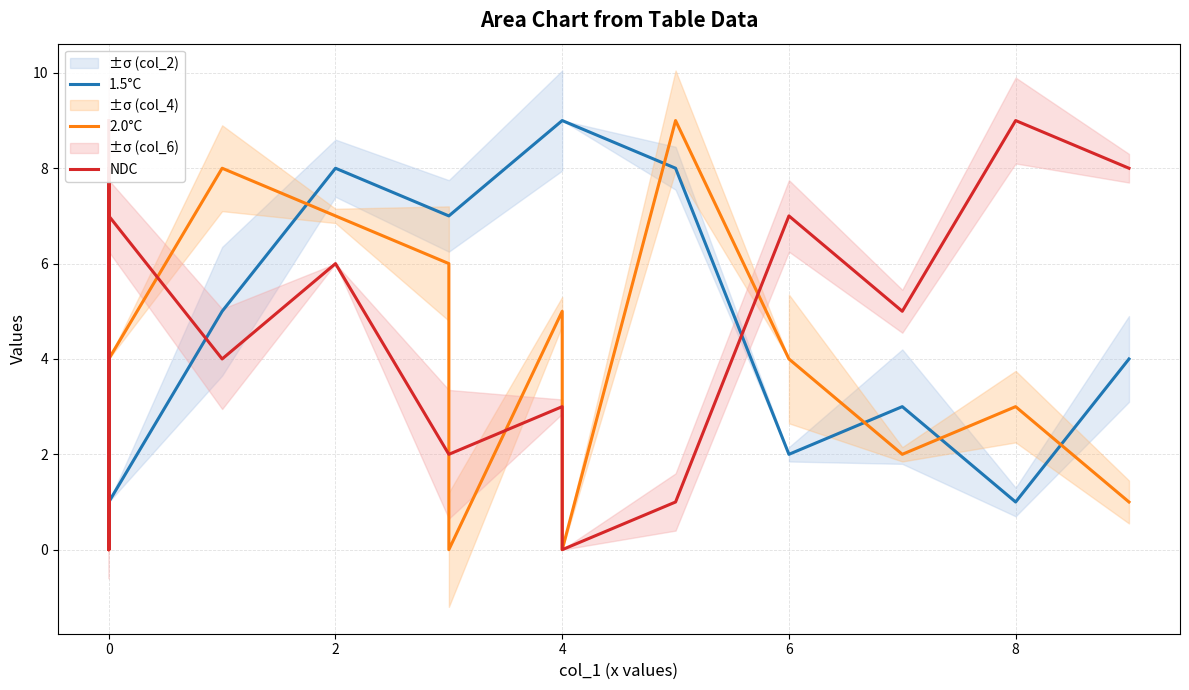

Does the chart display data point markers on the line(s)?

No